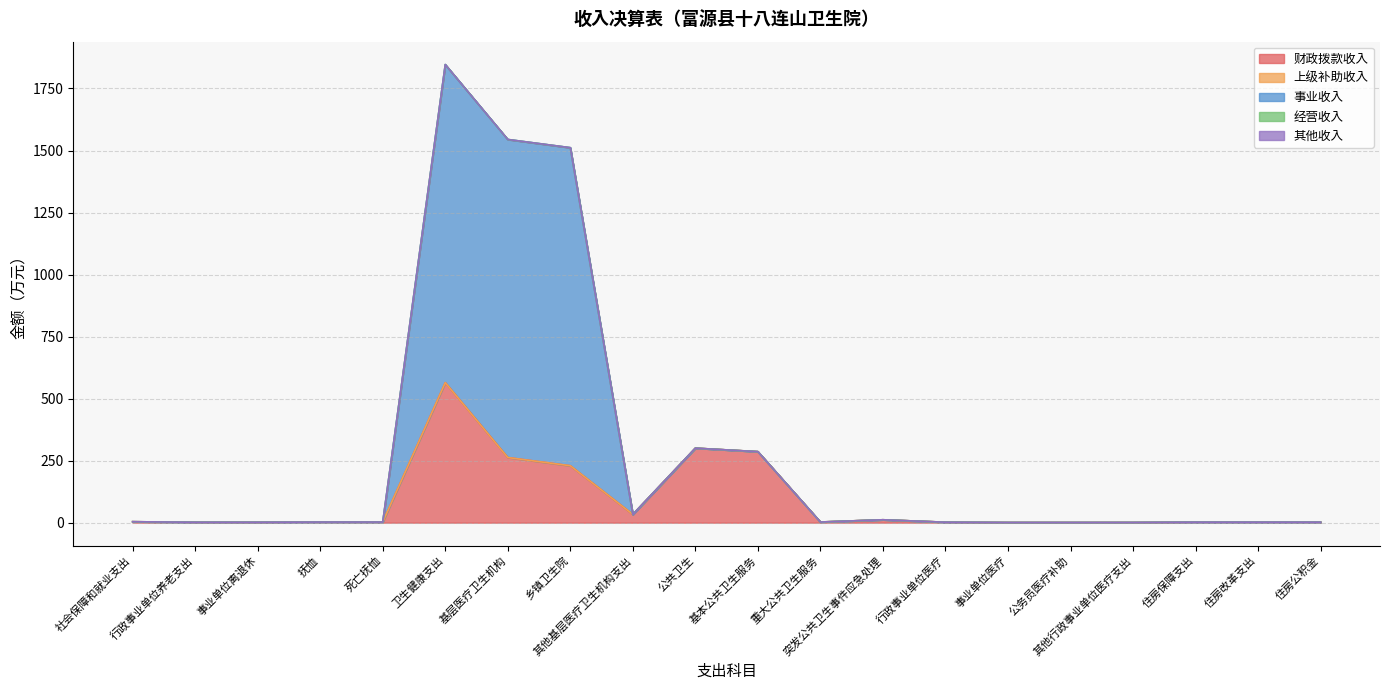

Rank the series at 重大公共卫生服务 from highest to lowest value.

财政拨款收入, 上级补助收入, 事业收入, 经营收入, 其他收入